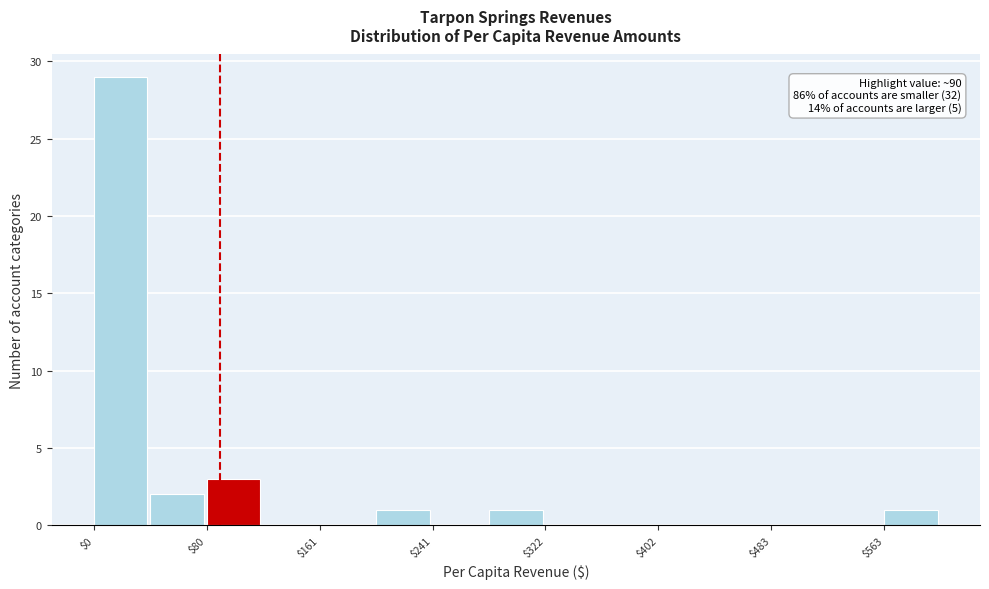

Over which range of the x-axis is the bar tallest?

0 to 40